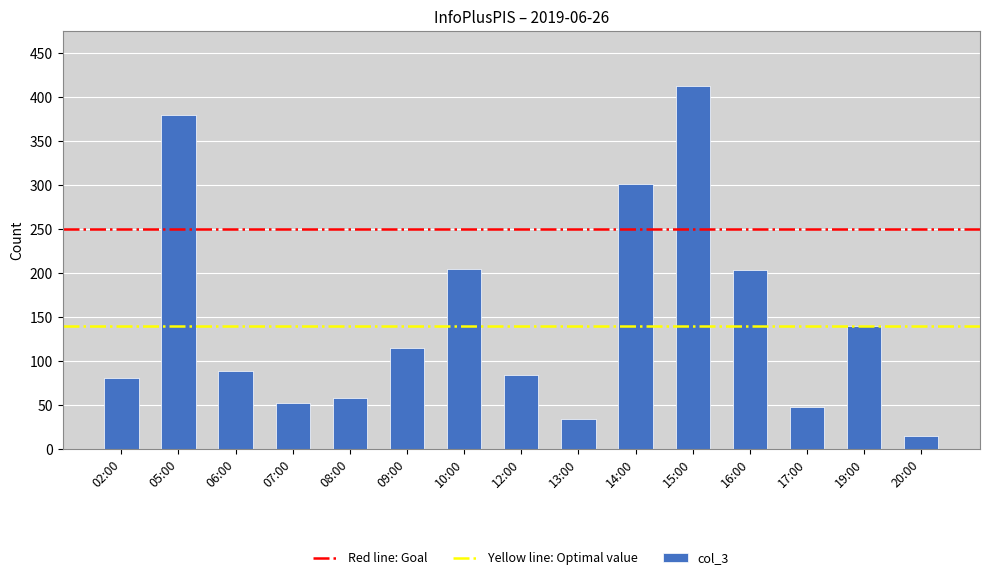

What value does the data have at 02:00, to the nearest 5?

80